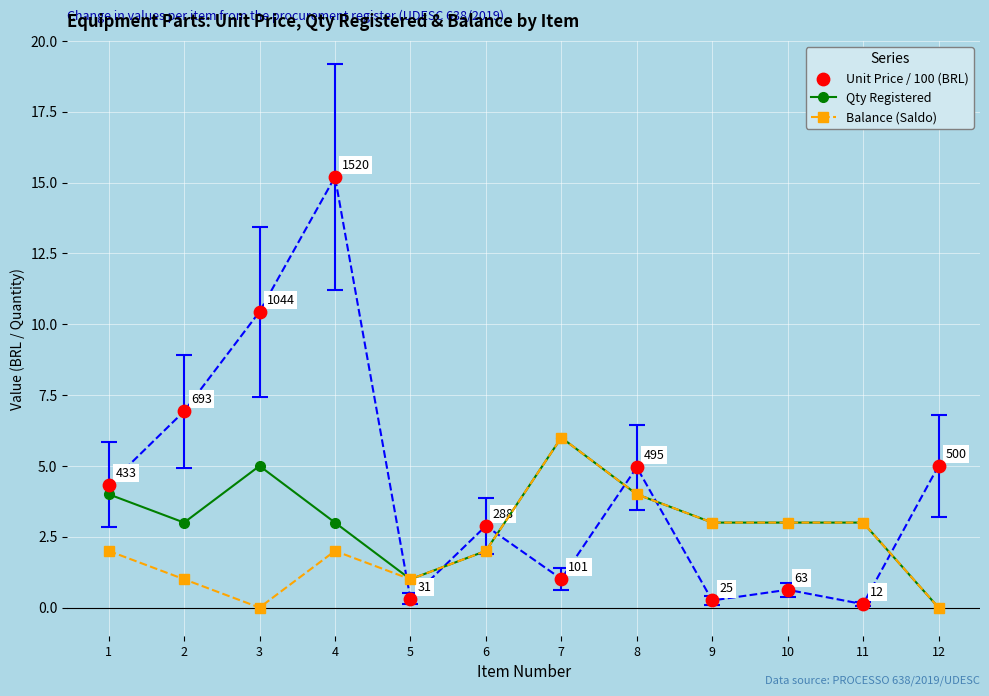

What are all the series names shown in the legend?

Qty Registered, Balance (Saldo), Unit Price / 100 (BRL)